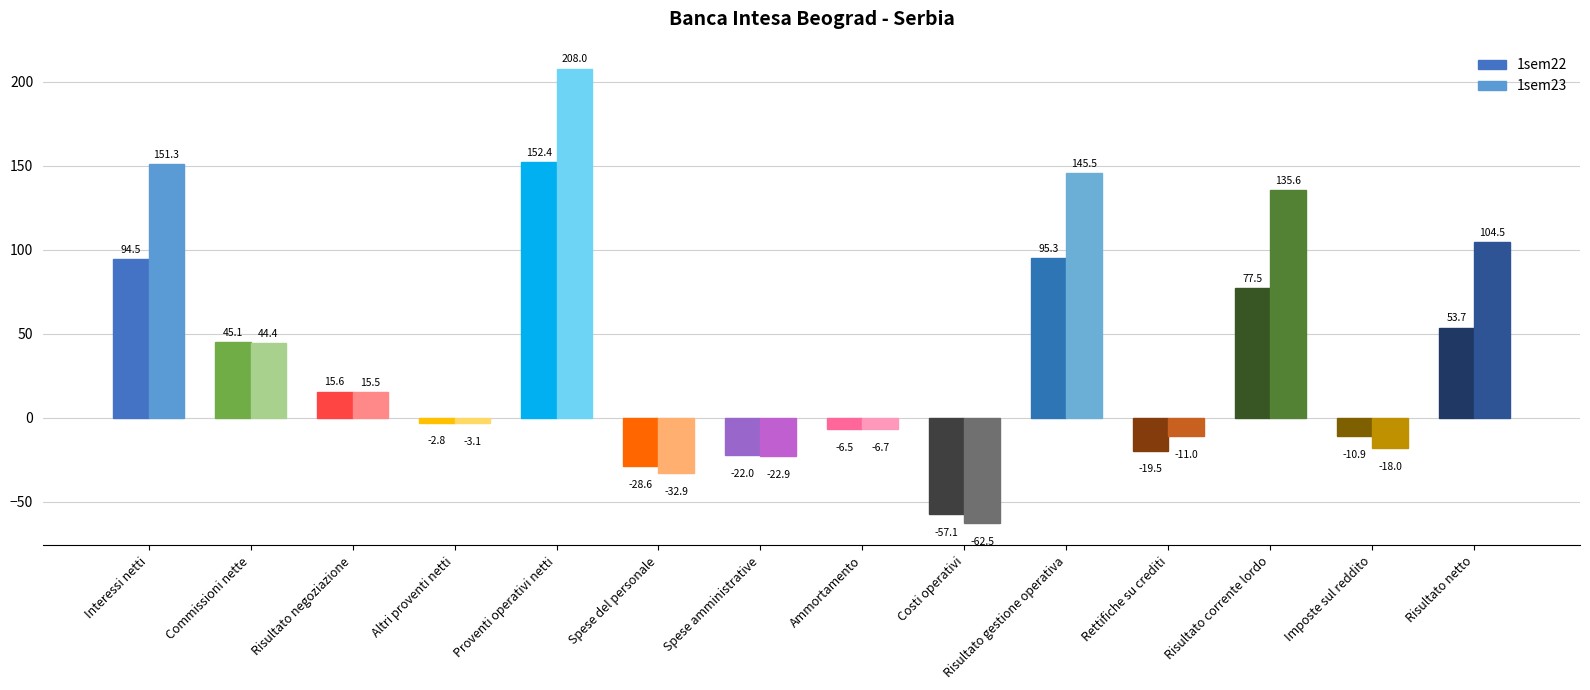

What is the label of the 8th bar from the left?

Ammortamento